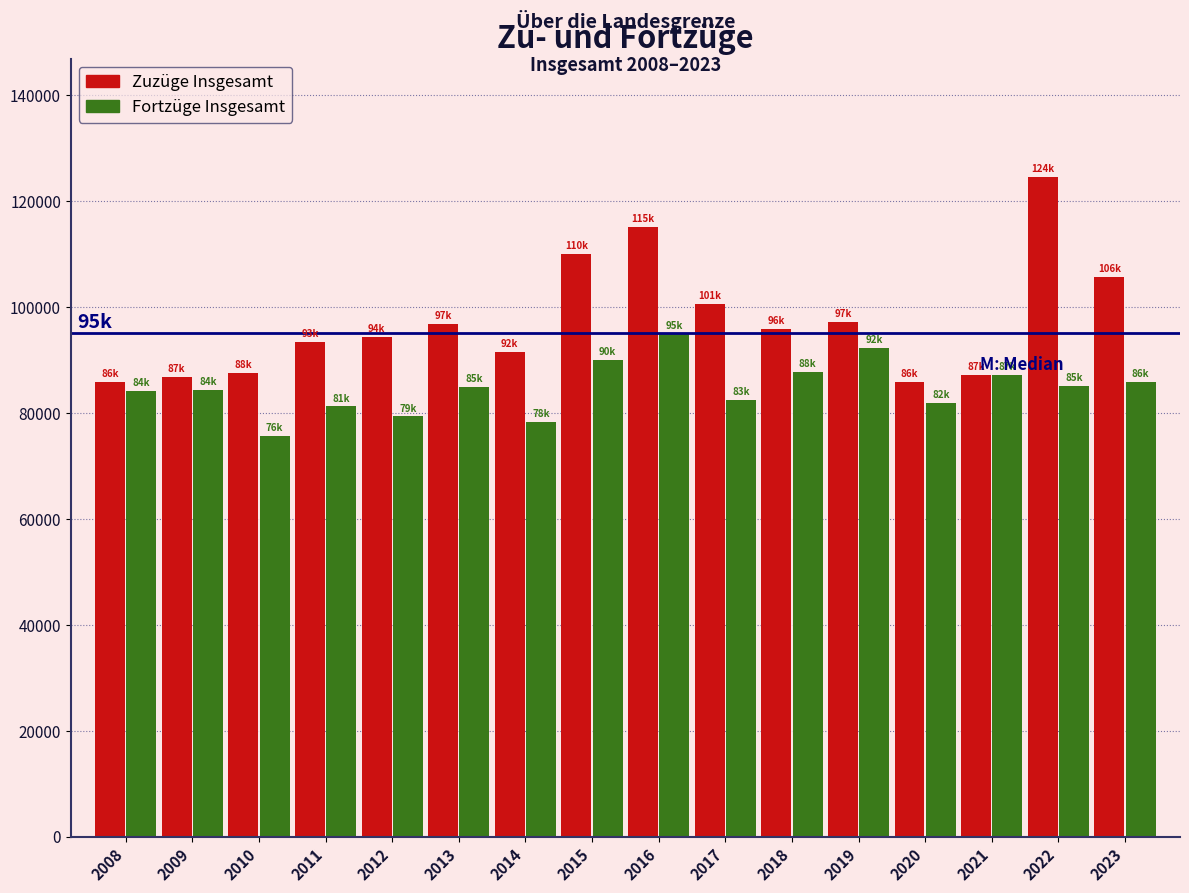

What is the lowest value of the Zuzüge Insgesamt series?

85859